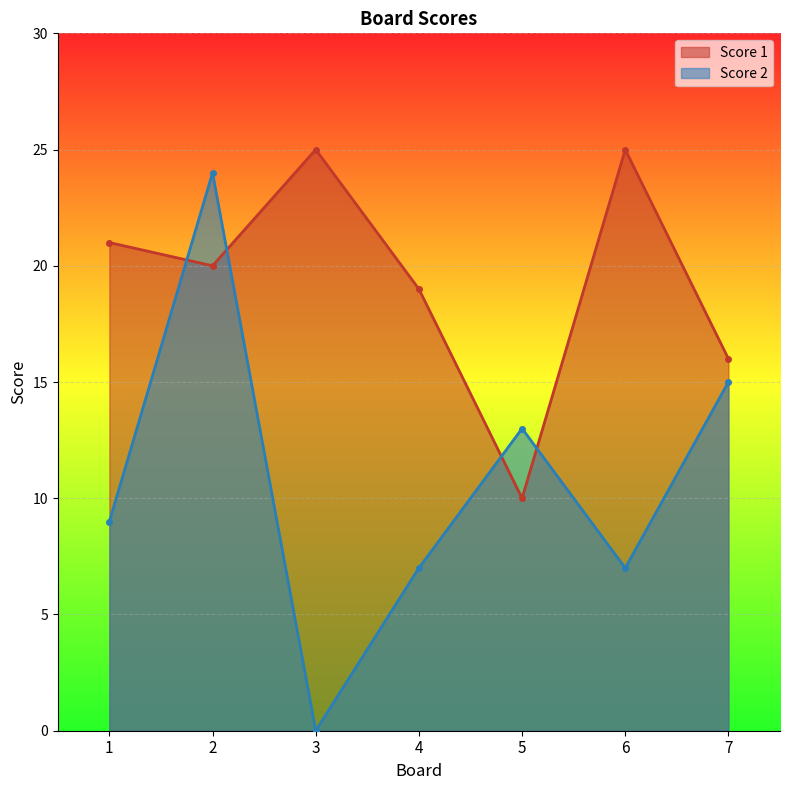

Which series has the largest total across all categories?

Score 1